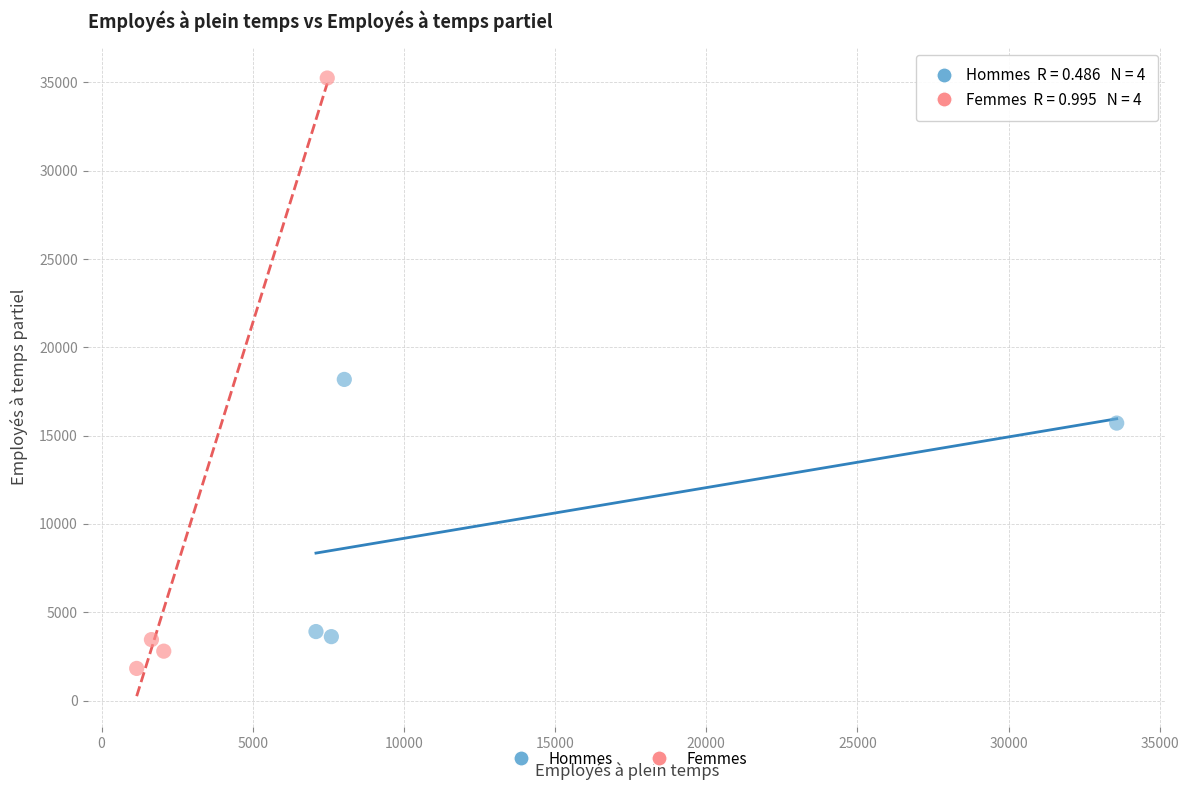

Which series reaches the maximum Y coordinate?

Femmes